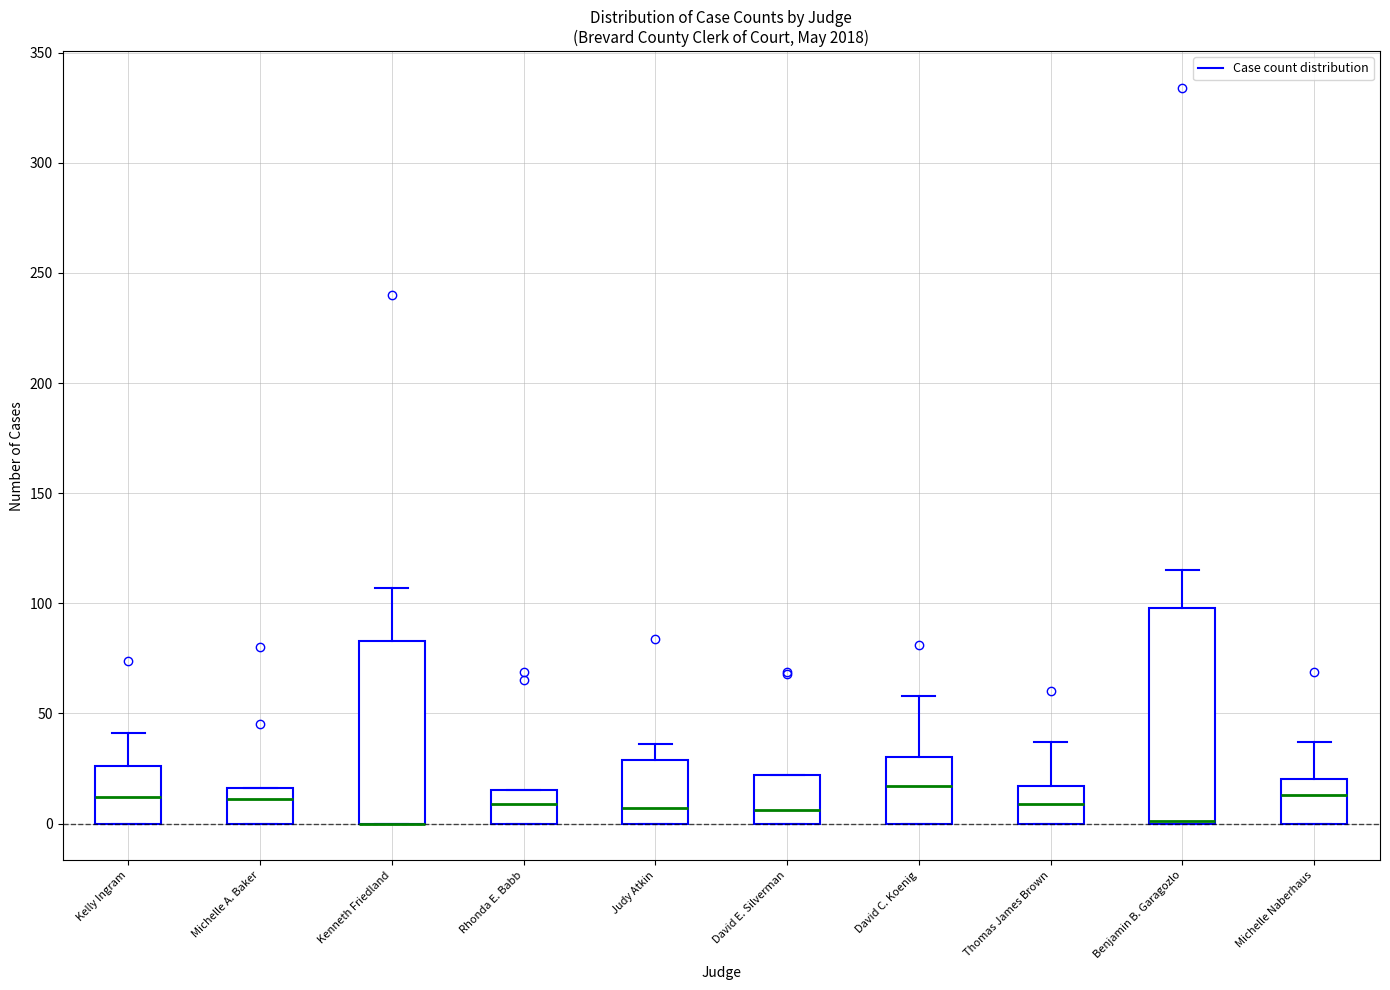

Reading left to right, read every box against the y-axis: the position of its median line, the range the box covers, and the ends of its whiskers. The values are not printed on the chart, so give them approximately, as read against the axis.

Kelly Ingram: median 10, box 0 to 25, whiskers 0 to 40
Michelle A. Baker: median 10, box 0 to 15, whiskers 0 to 15
Kenneth Friedland: median 0 (drawn on the box's lower edge), box 0 to 85, whiskers 0 to 105
Rhonda E. Babb: median 10, box 0 to 15, whiskers 0 to 15
Judy Atkin: median 5, box 0 to 30, whiskers 0 to 35
David E. Silverman: median 5, box 0 to 20, whiskers 0 to 20
David C. Koenig: median 15, box 0 to 30, whiskers 0 to 60
Thomas James Brown: median 10, box 0 to 15, whiskers 0 to 35
Benjamin B. Garagozlo: median 0 (drawn on the box's lower edge), box 0 to 100, whiskers 0 to 115
Michelle Naberhaus: median 15, box 0 to 20, whiskers 0 to 35